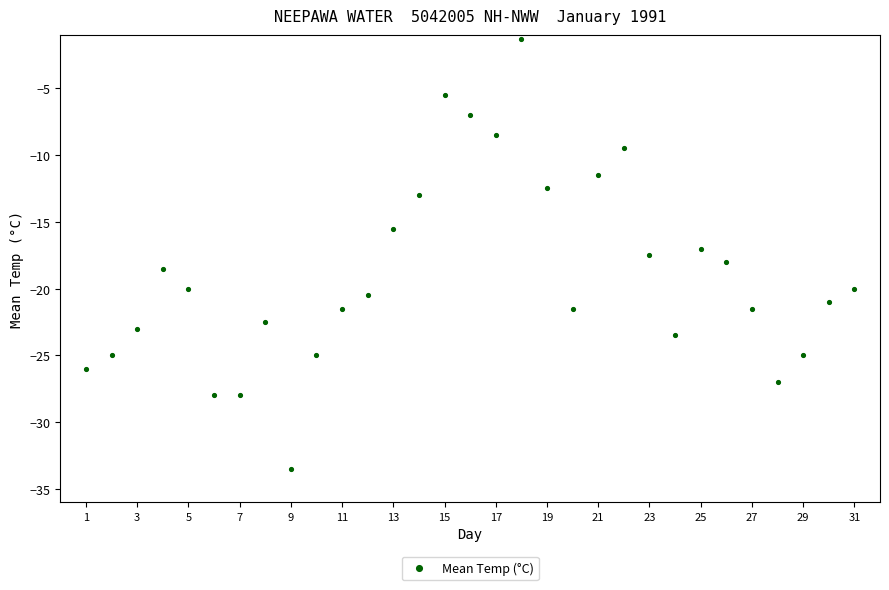

What is the range of X values (max minus min)?

30.0